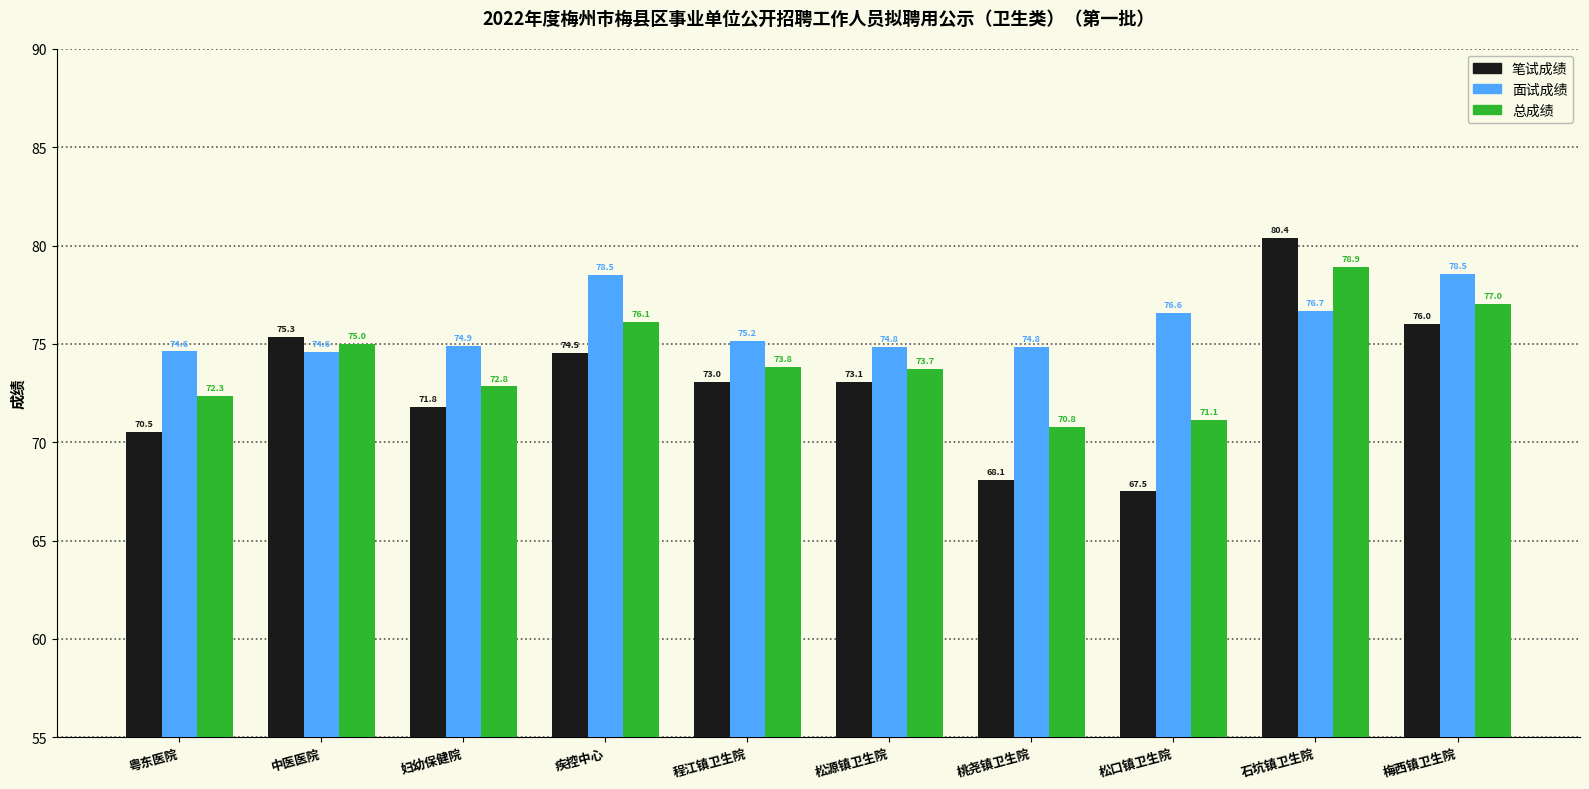

What is the difference between the highest and lowest values at 松口镇卫生院?

9.1